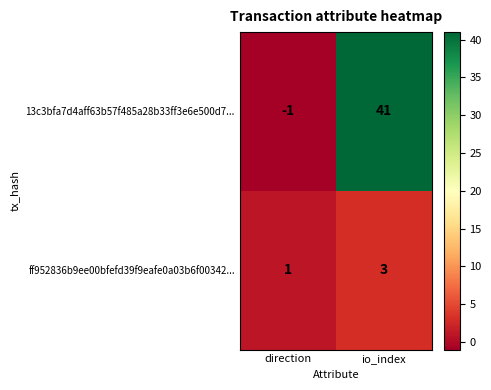

Is the value of ff952836b9ee00bfefd39f9eafe0a03b6f00342... at io_index greater than the value of 13c3bfa7d4aff63b57f485a28b33ff3e6e500d7... at io_index?

No